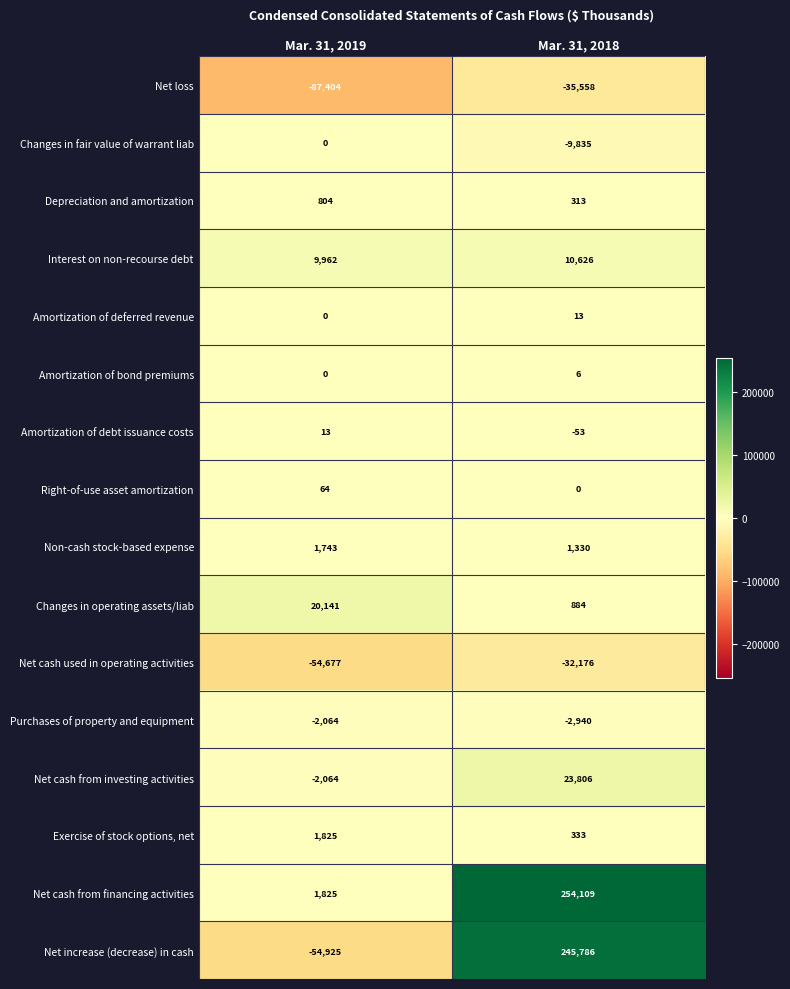

Where is Amortization of deferred revenue nearest to the value 6?

Mar. 31, 2019